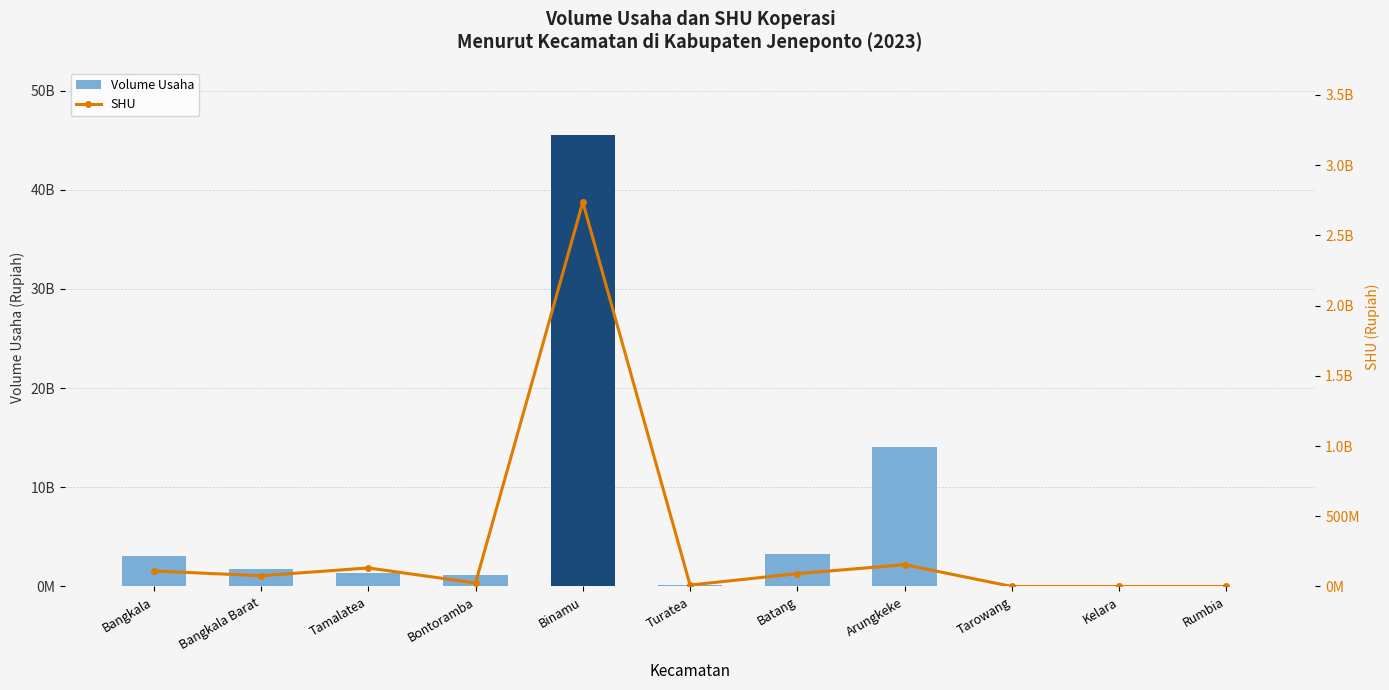

True or false: shu has a value of 40748231 at Bangkala.

False